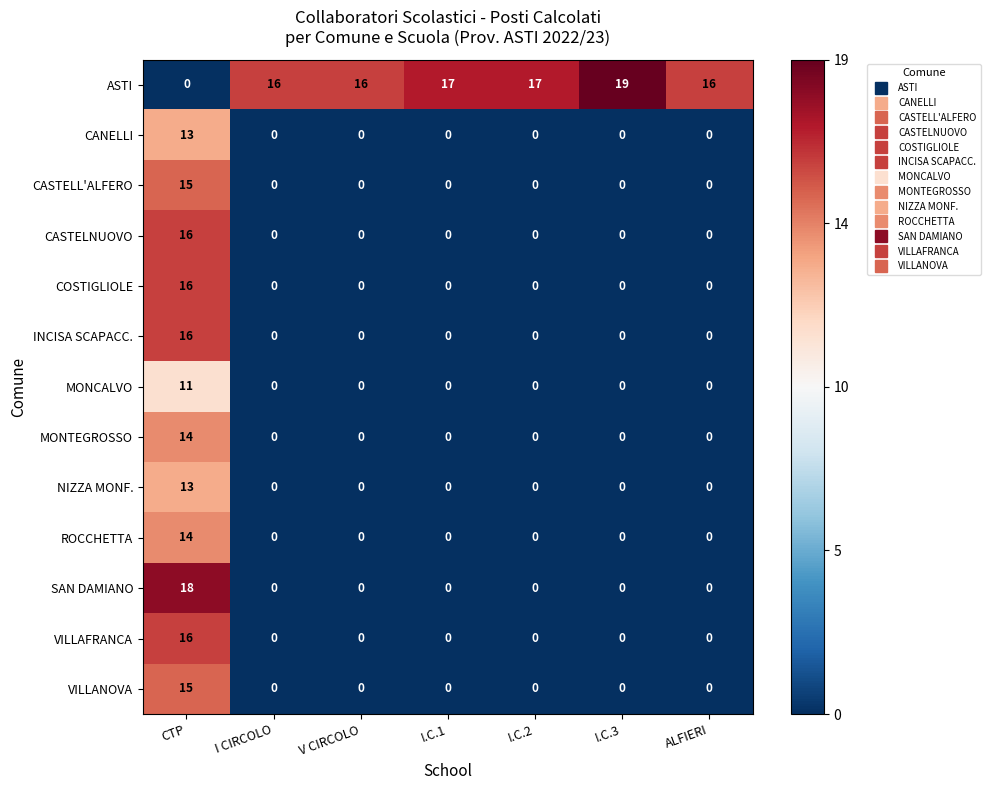

At which category is the sum across all series the highest?

CTP